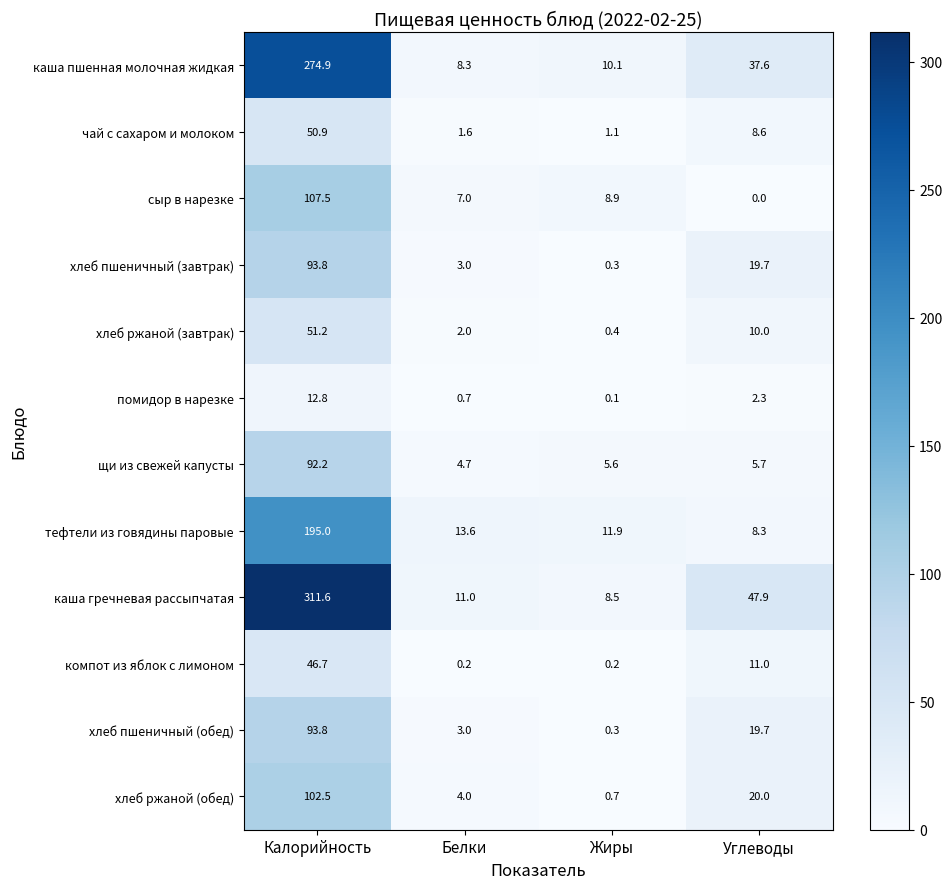

Count the number of data series in this chart.

12